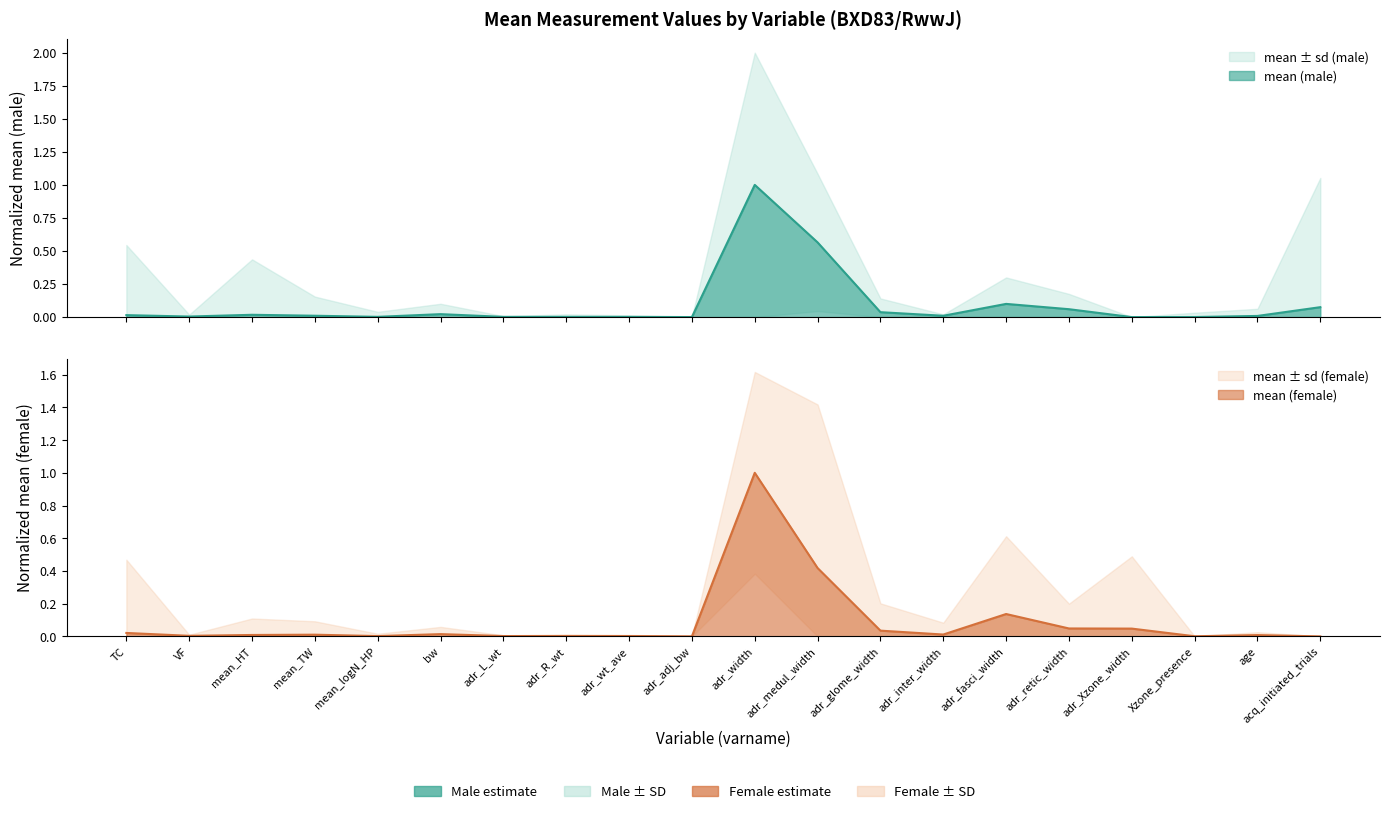

Where is mean_m nearest to the value 0?

adr_Xzone_width